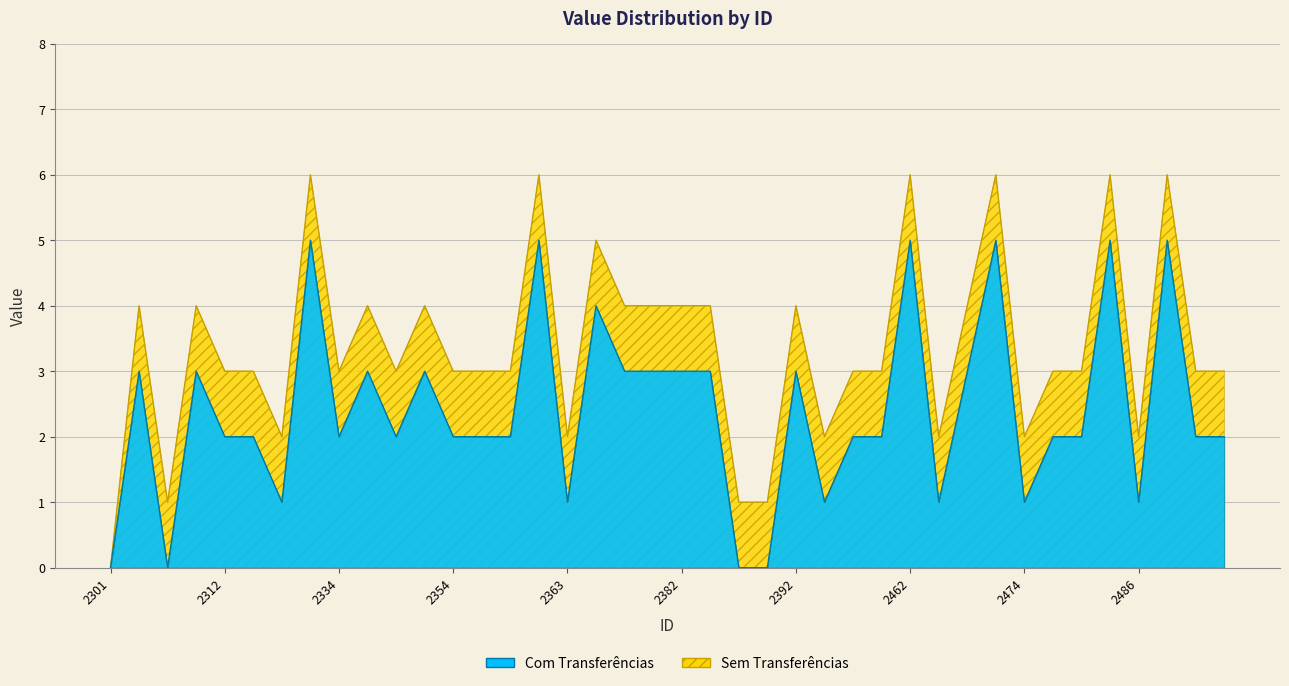

The chart shows a value of 1 at 2490. True or false?

False